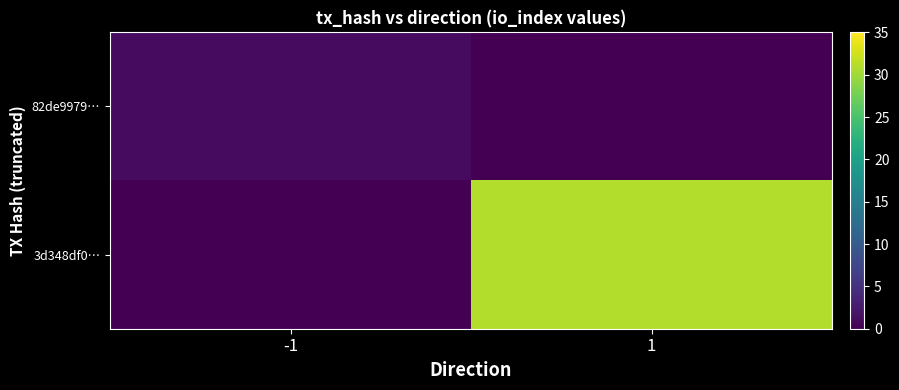

List the series in order of their peak value, highest first.

3d348df0…, 82de9979…